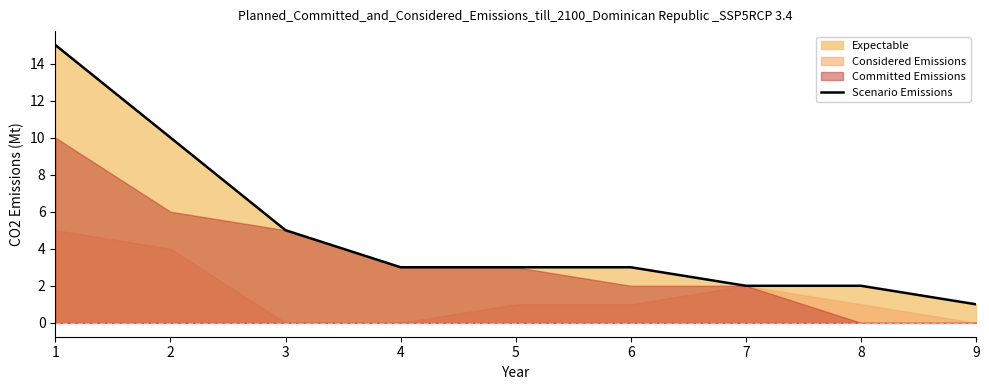

How many values are below 3?

3